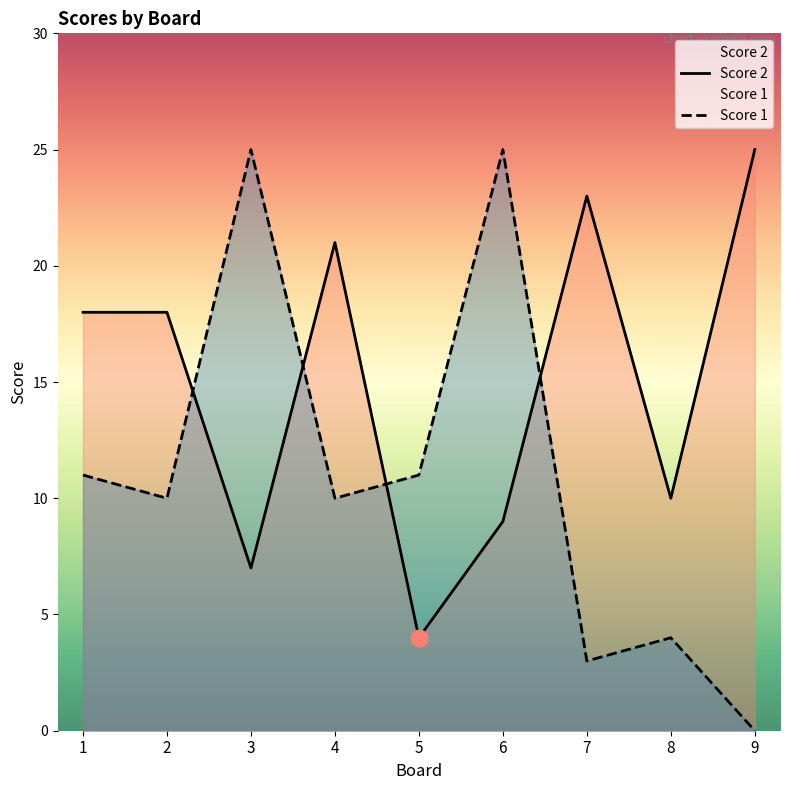

How many interior local valleys does the Score 2 series have?

3